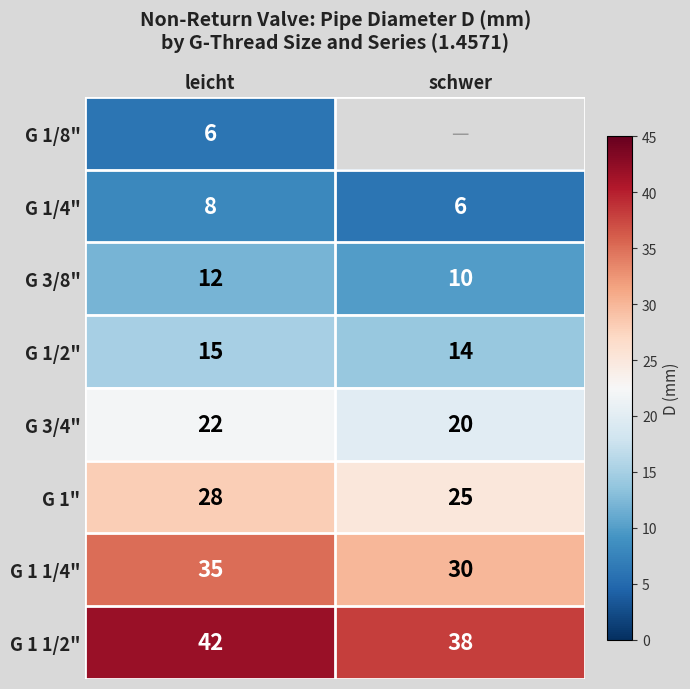

At which label is G 1/2" closest to 14?

schwer